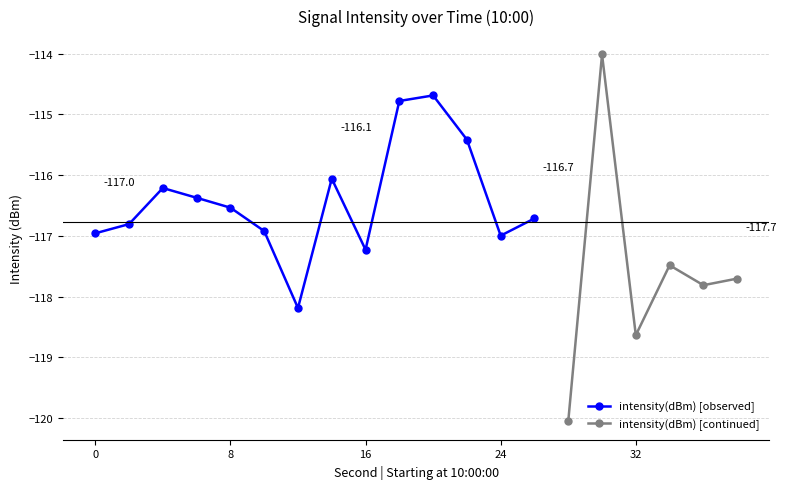

The chart shows a value of -170.3 at 16. True or false?

False